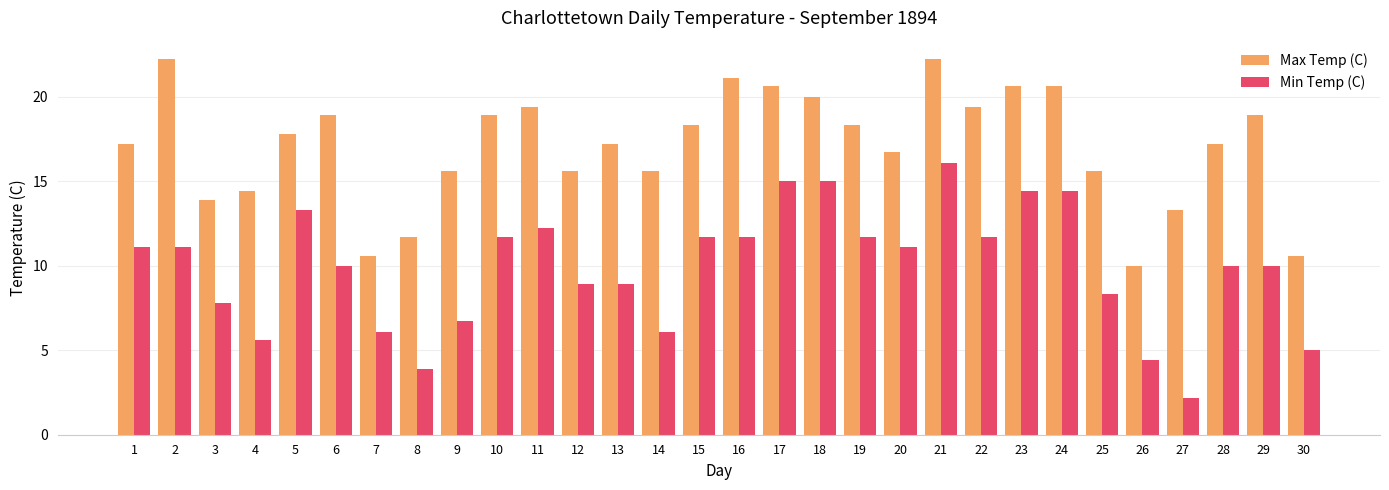

What is the sum of the Max Temp (C) values at 19 and 11?

37.7